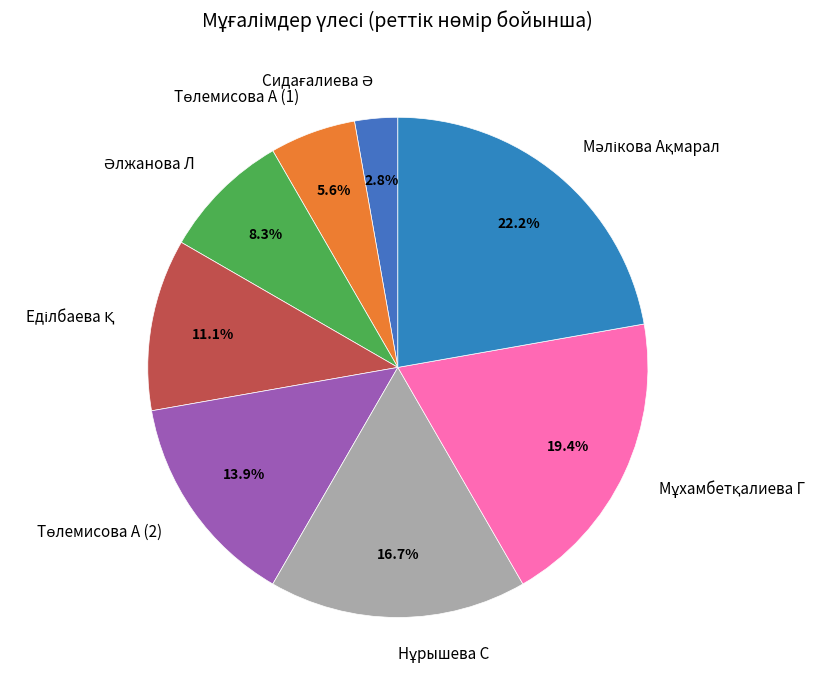

How many segments does this pie chart have?

8